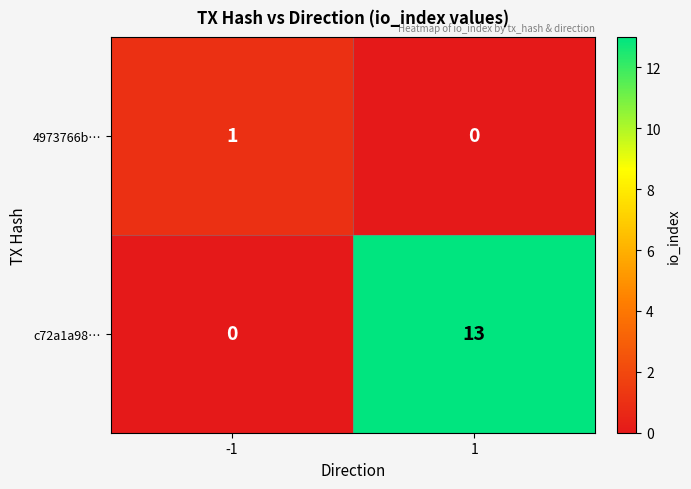

What is the maximum value for c72a1a98…?

13